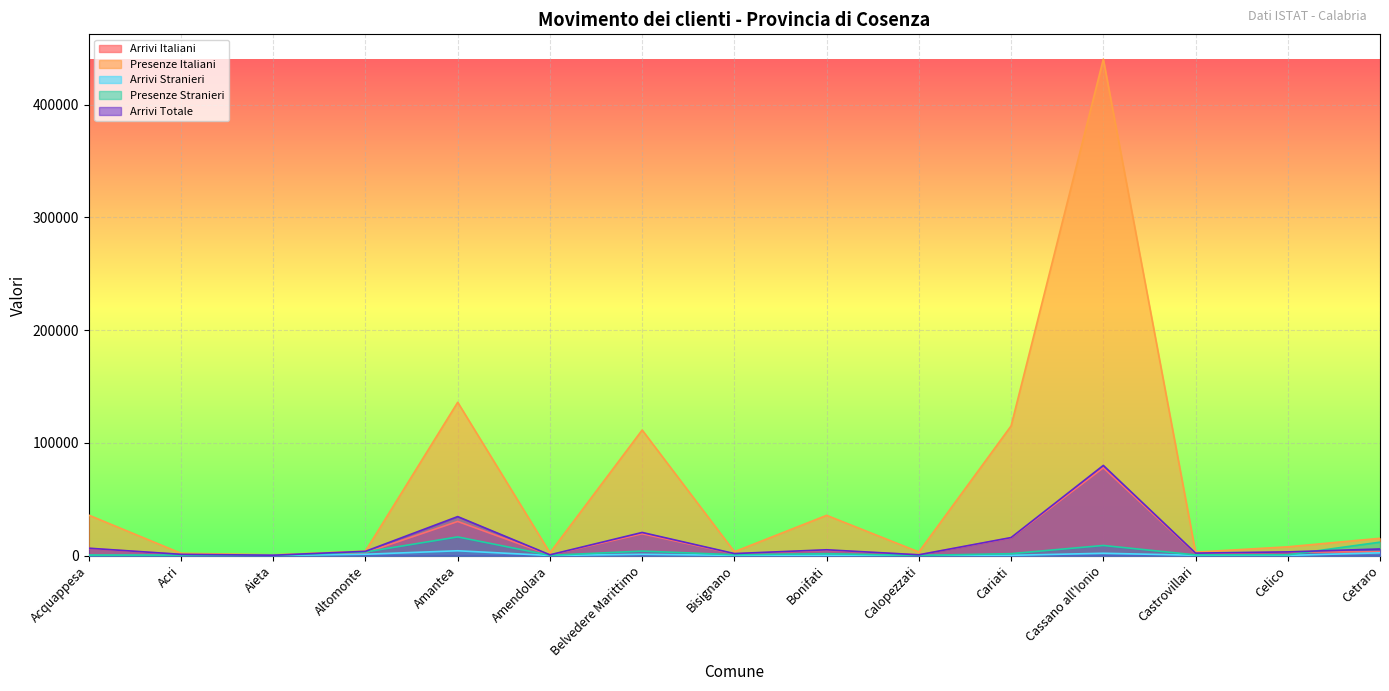

How many interior local peaks does the Arrivi Totale series have?

4